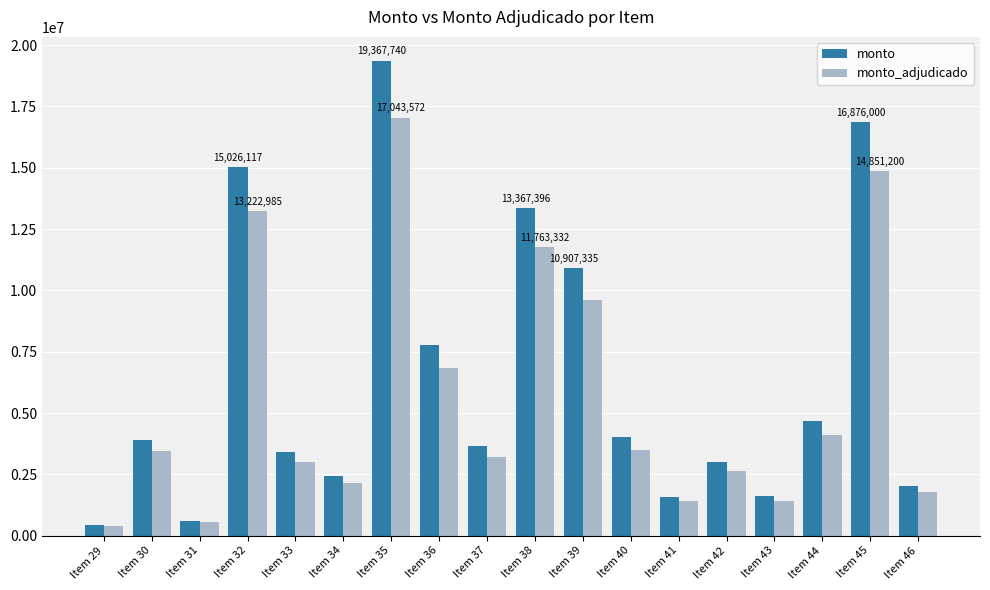

What is the difference between the maximum and minimum values in the monto_adjudicado series?

16667438